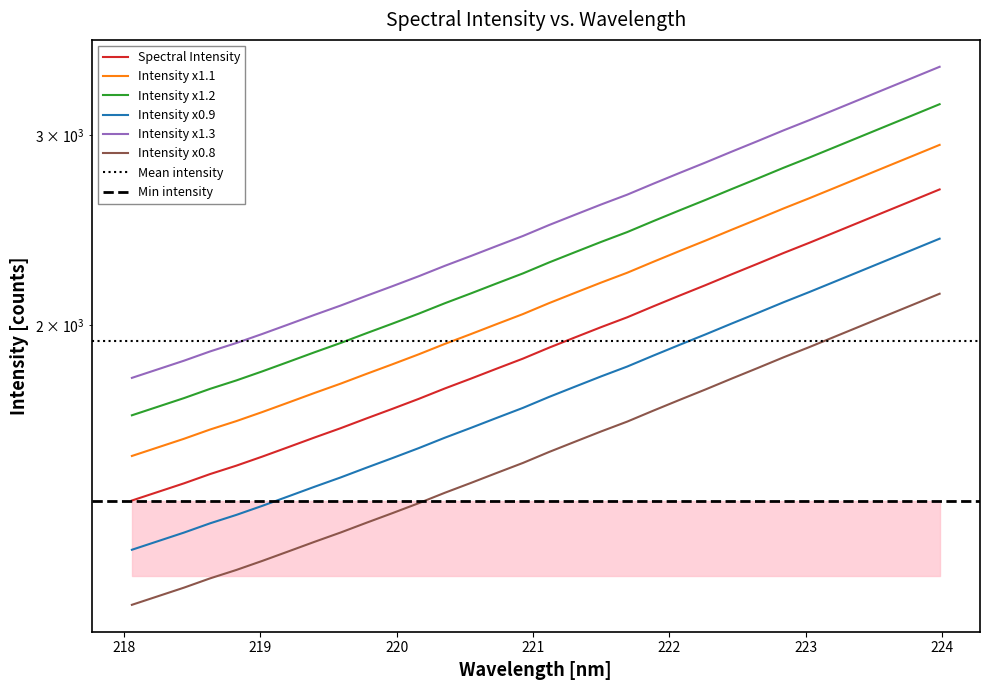

Is this an area chart (filled region under the line)?

No